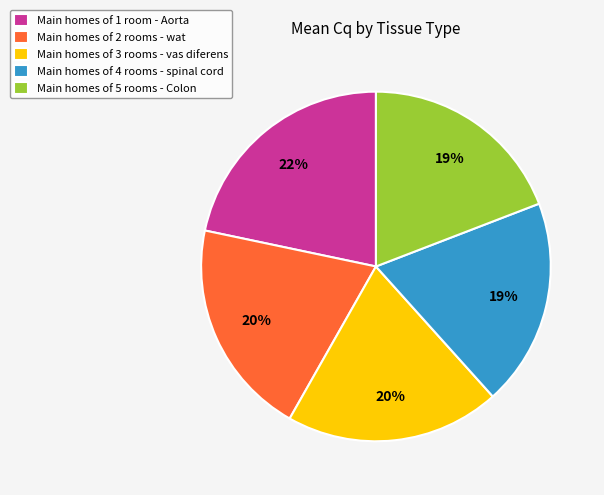

The Main homes of 2 rooms - wat slice represents 20% of the pie. True or false?

True